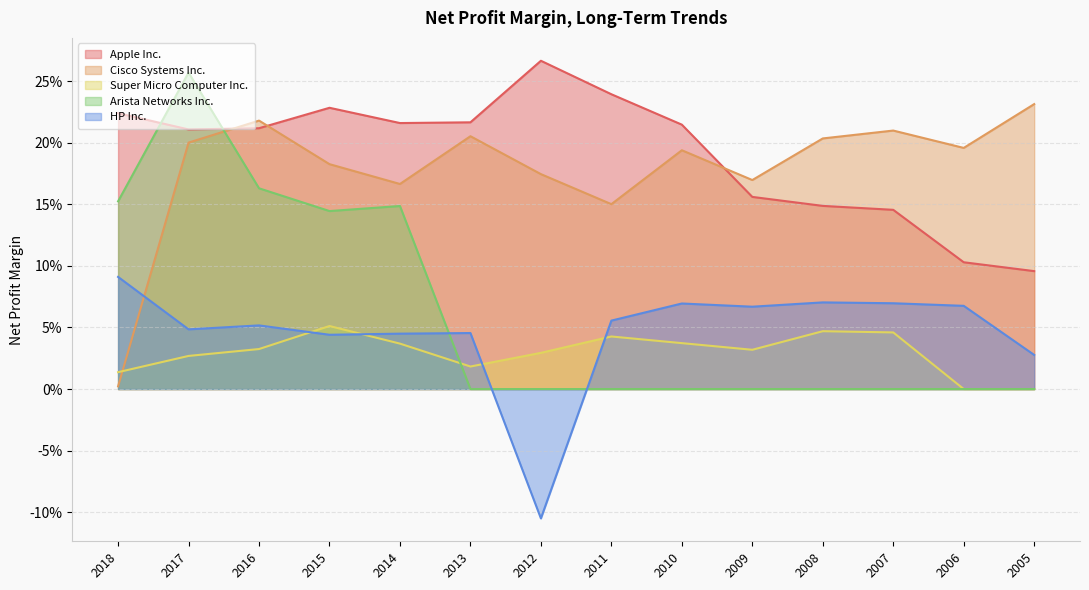

Is the value of Arista Networks Inc. at 2013 greater than the value of Apple Inc. at 2013?

No